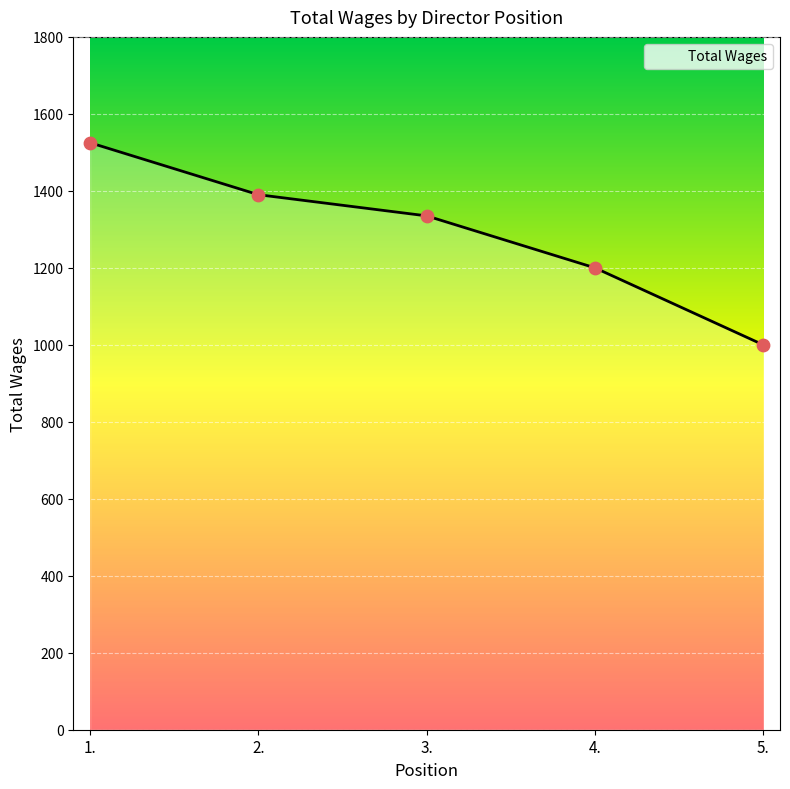

What is the ratio of the value at 1. to the value at 4.?

1.3